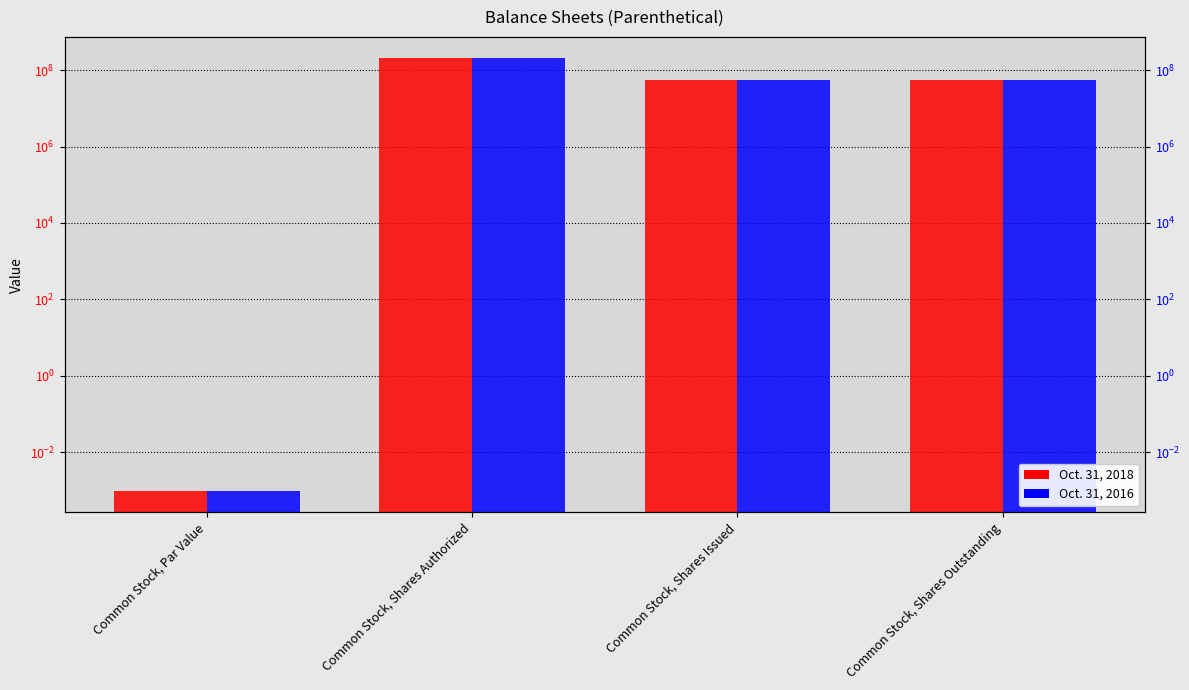

List the series in order of their peak value, highest first.

Oct. 31, 2018, Oct. 31, 2016